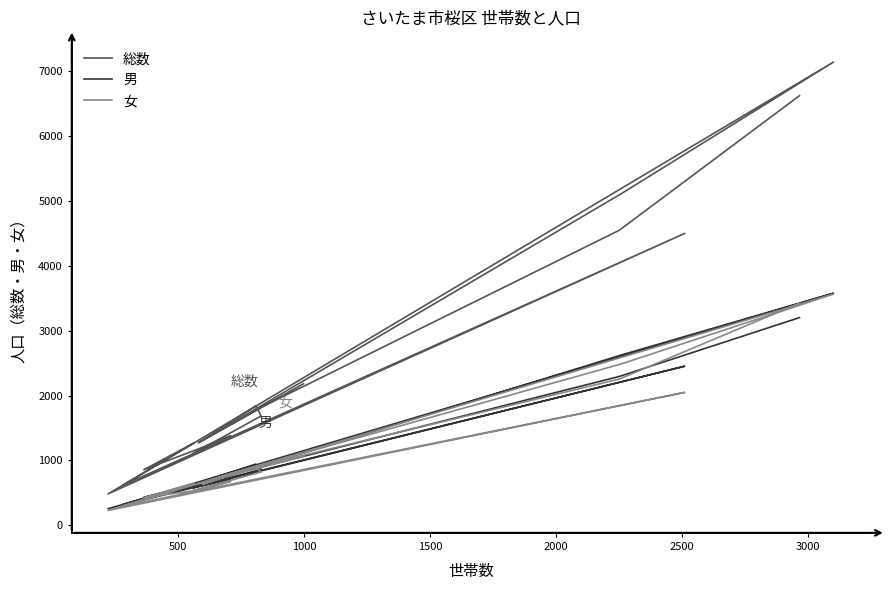

What is the sum of all 女 values?

23449